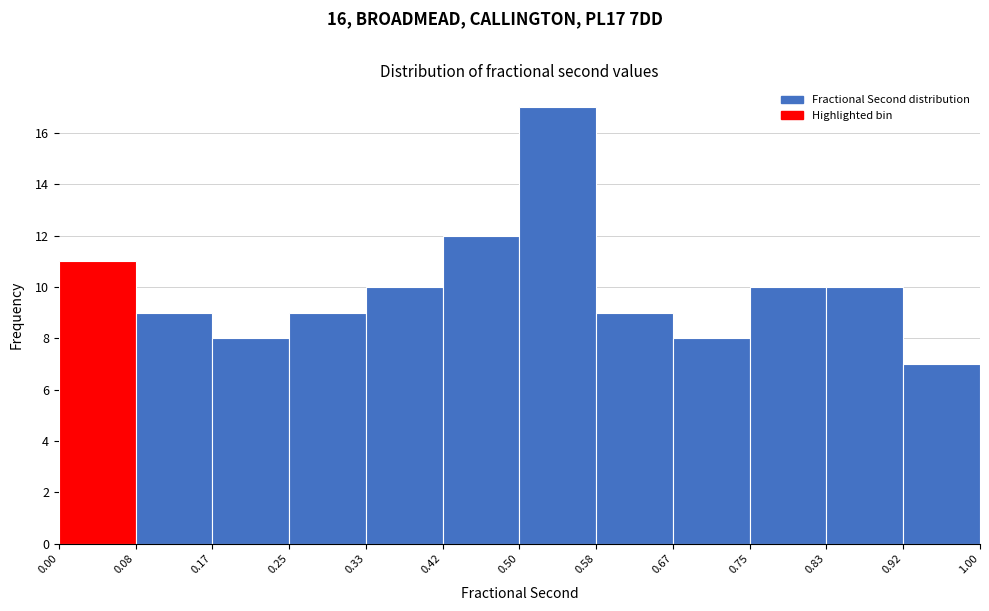

Reading left to right, list every bar in this chart as the range it spans on the x-axis followed by its height. The values are not printed on the chart, so give them approximately, as read against the axis.

0.00 to 0.08: 11
0.08 to 0.17: 9
0.17 to 0.25: 8
0.25 to 0.33: 9
0.33 to 0.42: 10
0.42 to 0.50: 12
0.50 to 0.58: 17
0.58 to 0.67: 9
0.67 to 0.75: 8
0.75 to 0.83: 10
0.83 to 0.92: 10
0.92 to 1.00: 7